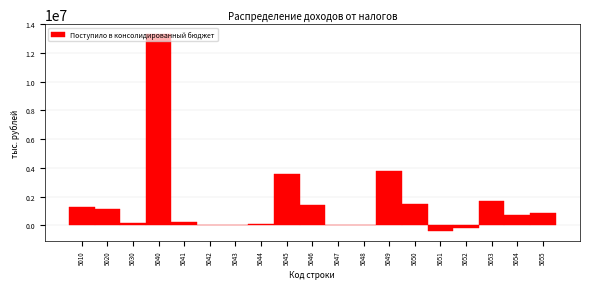

What is the sum of all values?

29252080